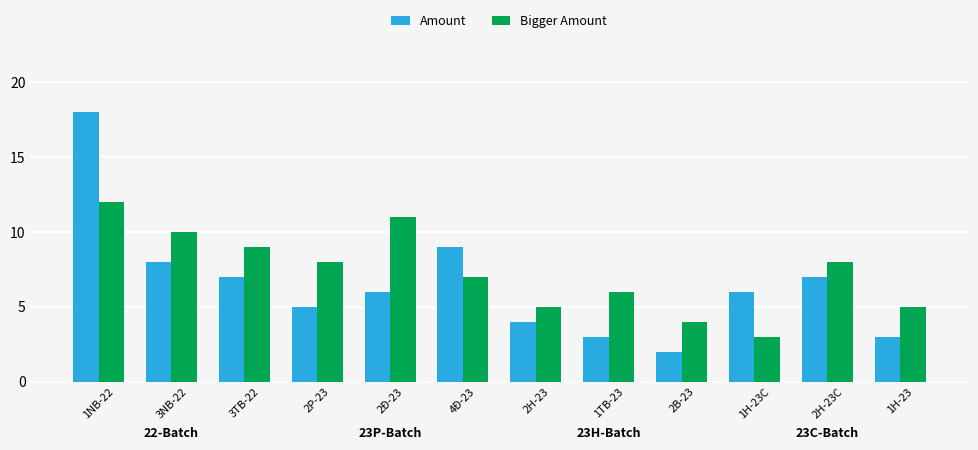

Which series changed the most between 2Đ-23 and 1H-23C?

Bigger Amount